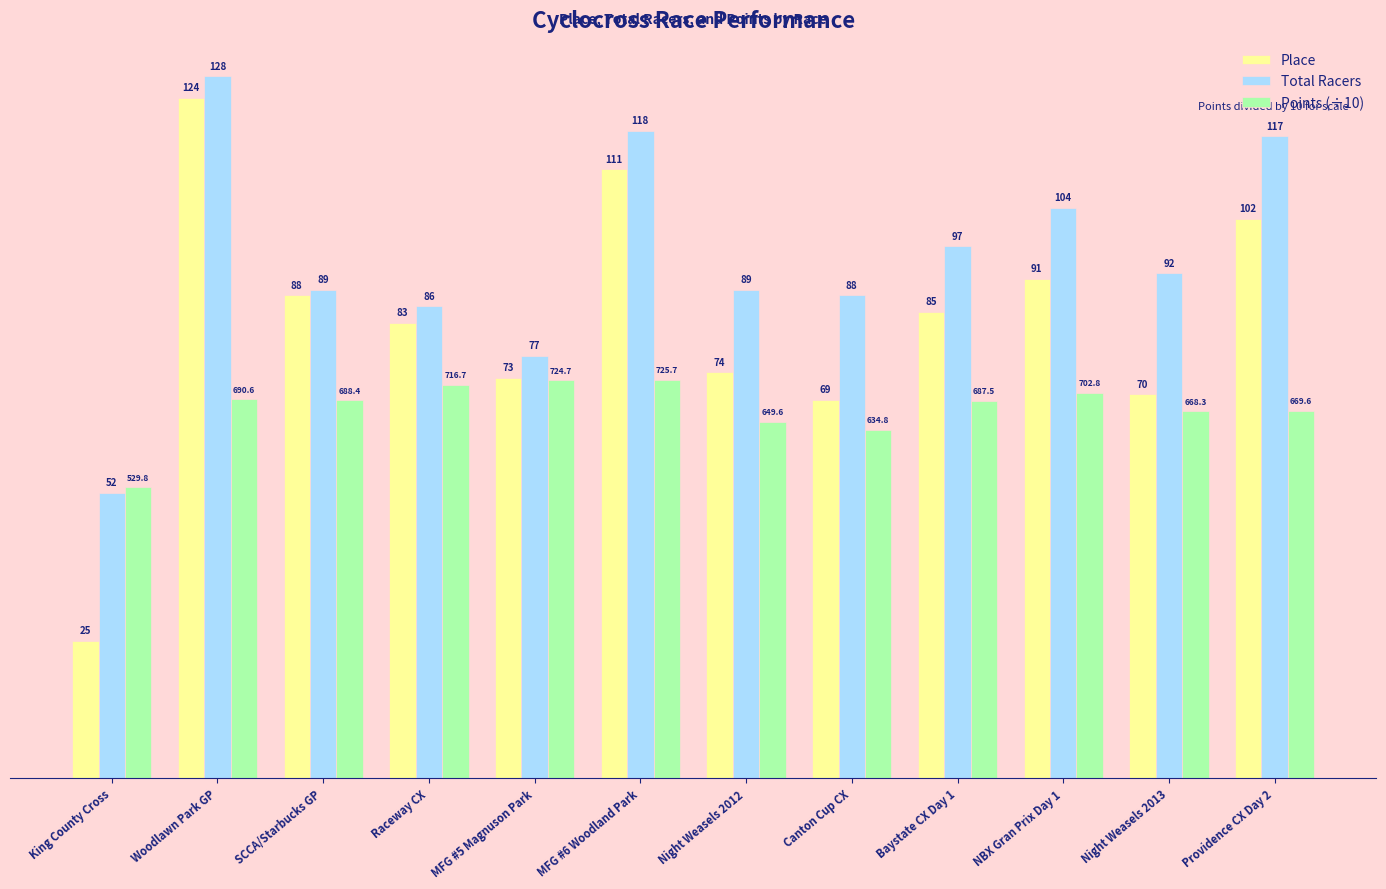

What is the highest value of the Total Racers series?

128.0